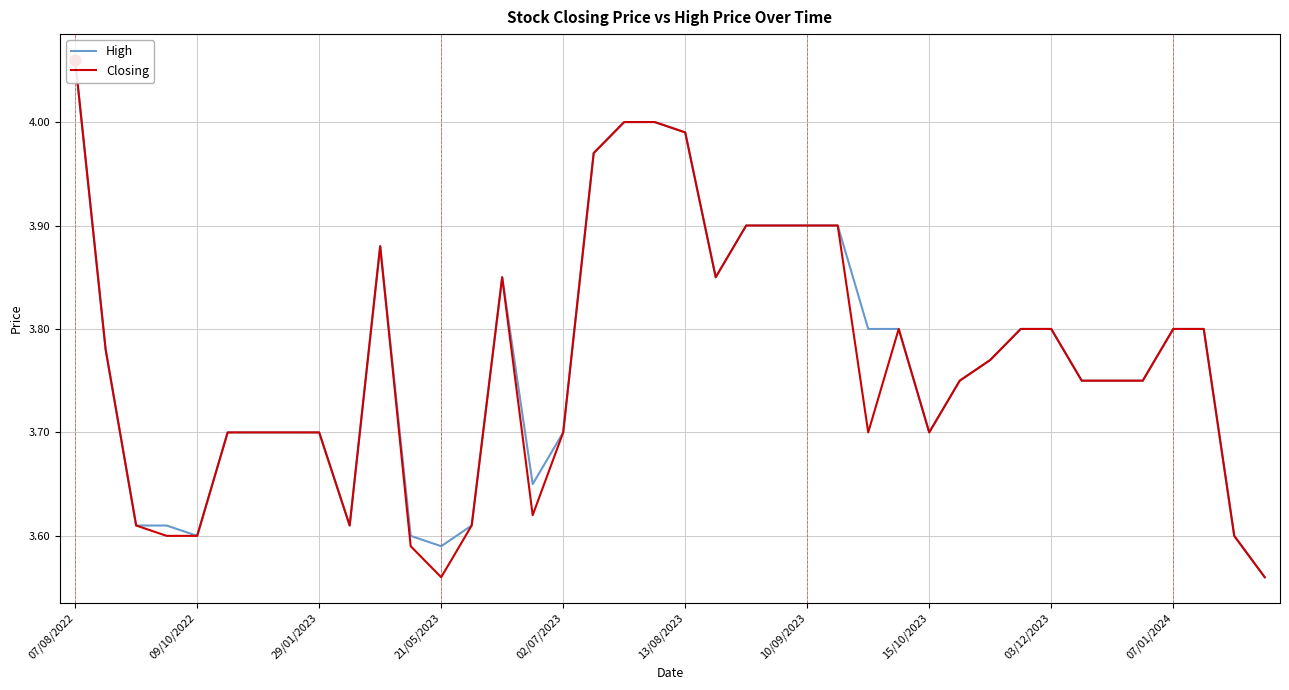

Which series reaches the maximum Y coordinate?

High